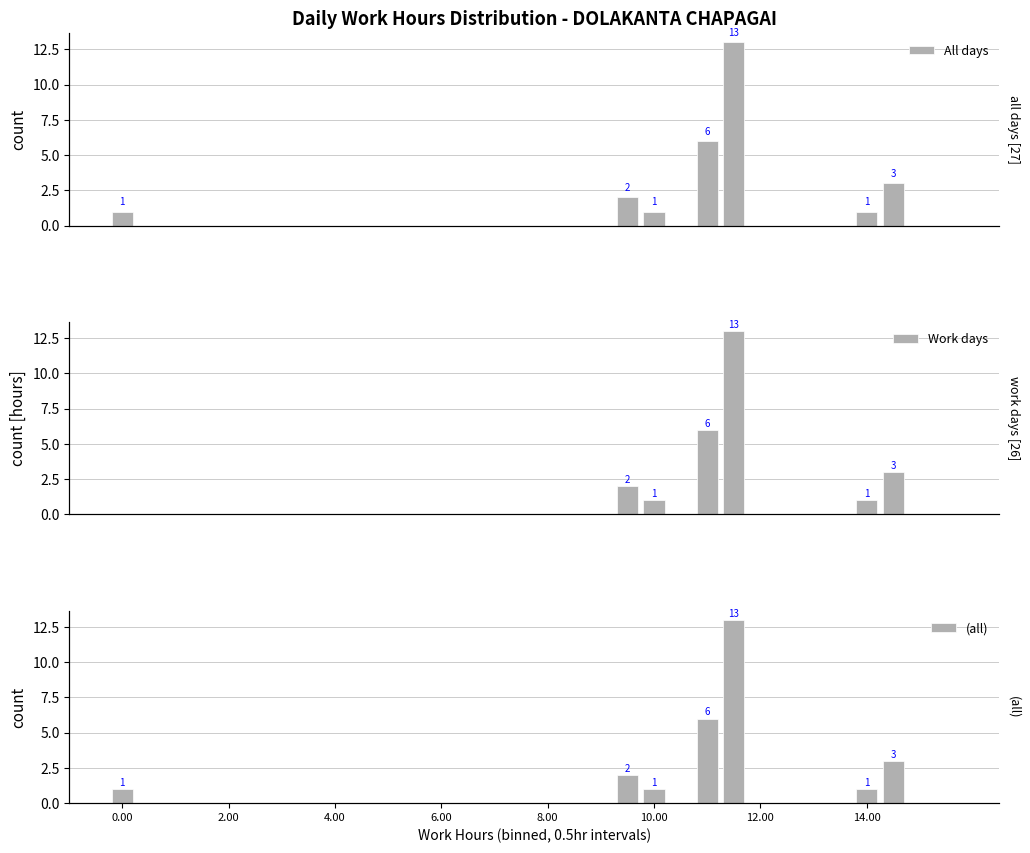

At which category is the sum across all series the highest?

23